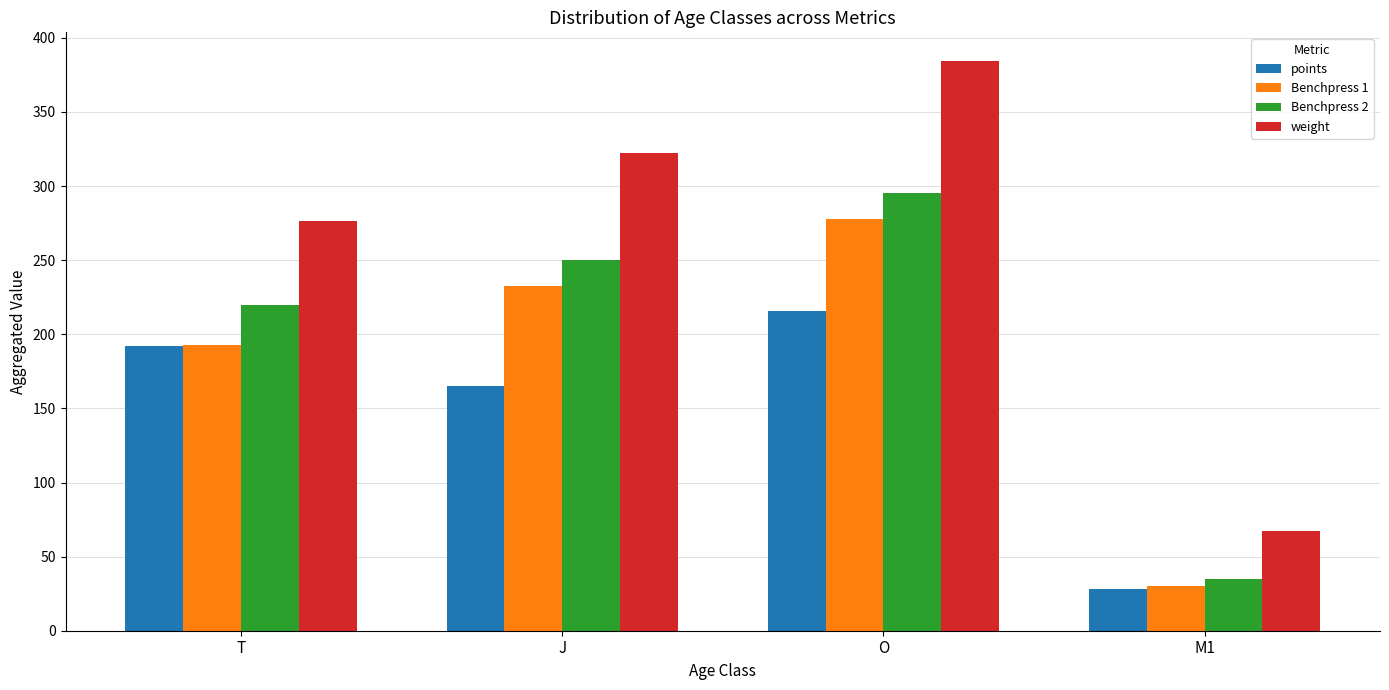

How many groups of bars are there?

4